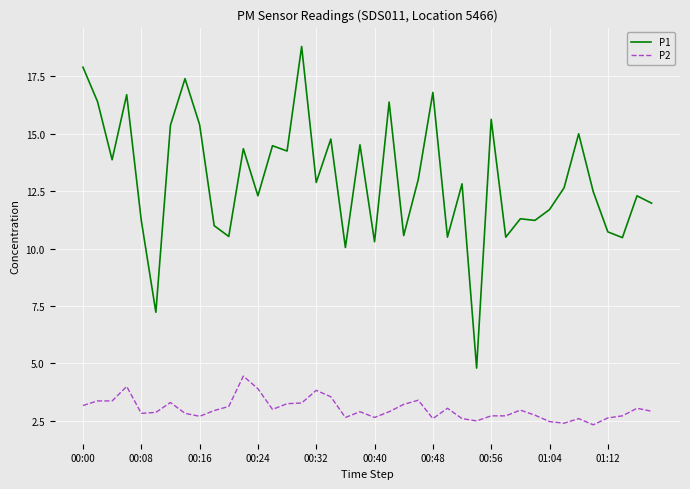

Which series has the largest range (max minus min)?

P1